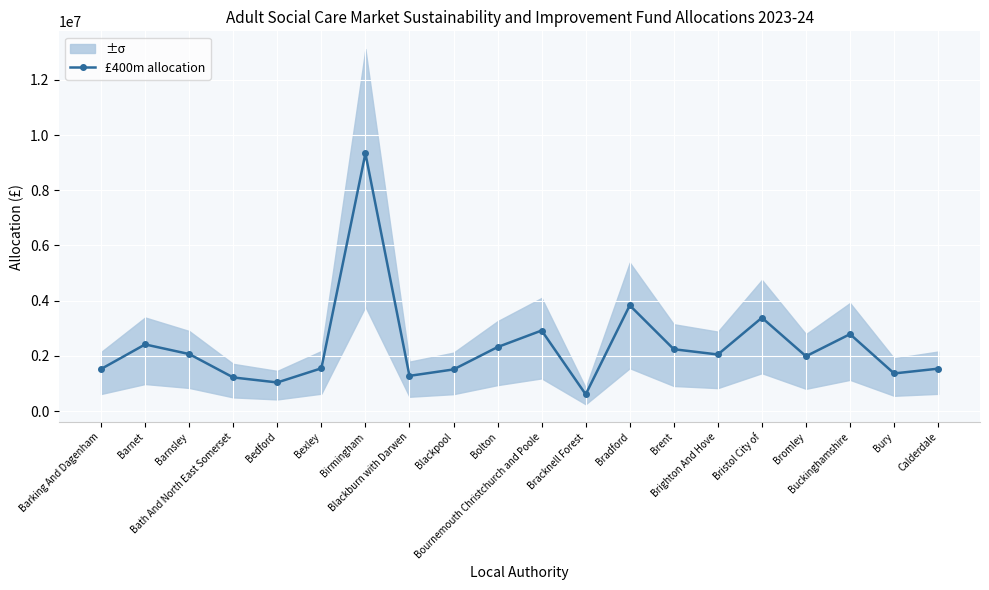

Which label corresponds to the largest value in the chart?

Birmingham